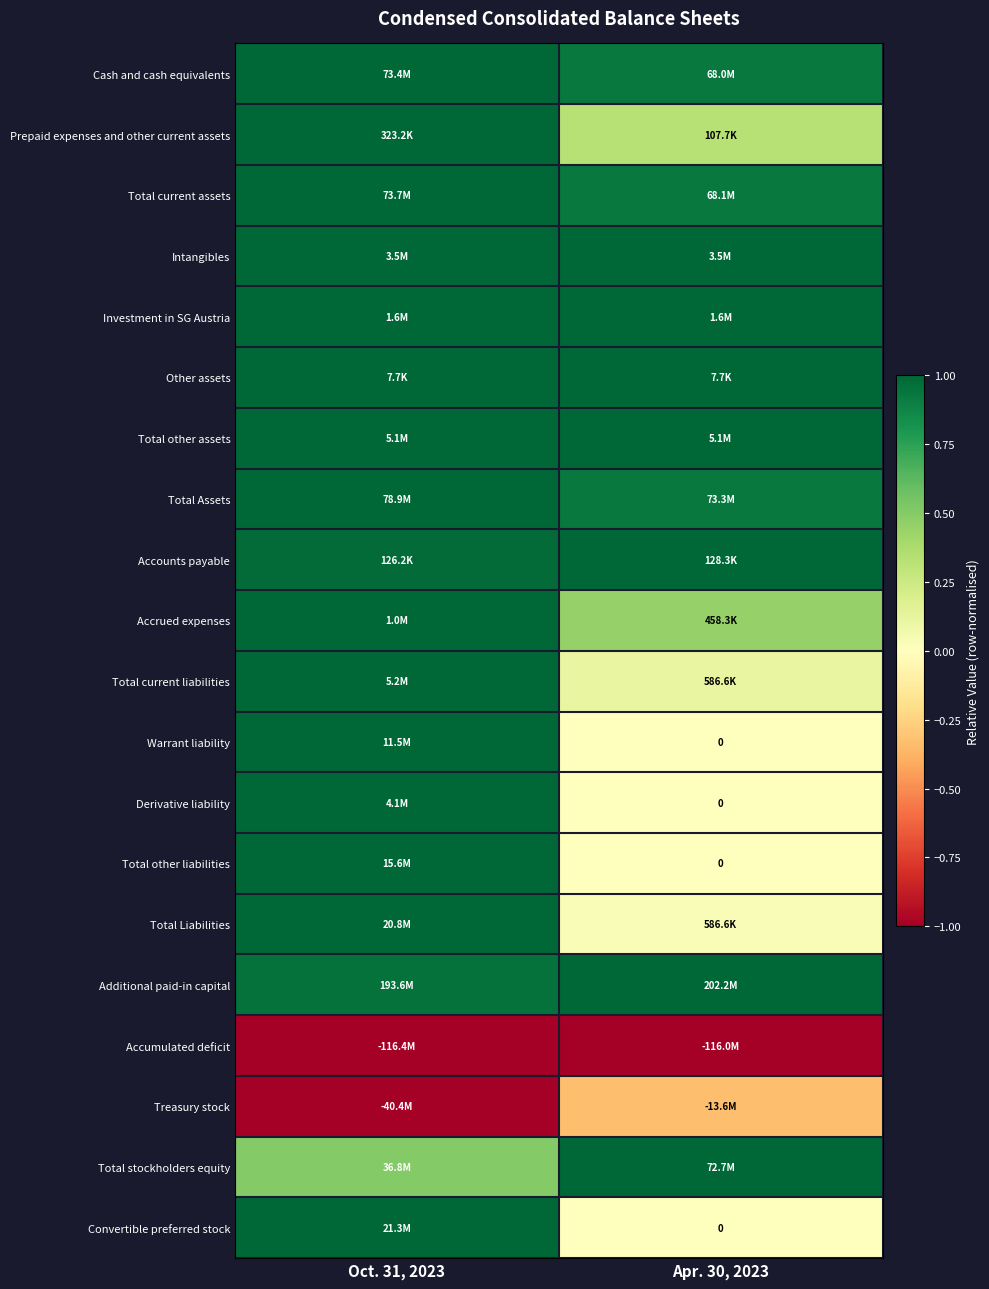

Is the value of Accrued expenses at Oct. 31, 2023 greater than the value of Total current liabilities at Apr. 30, 2023?

Yes